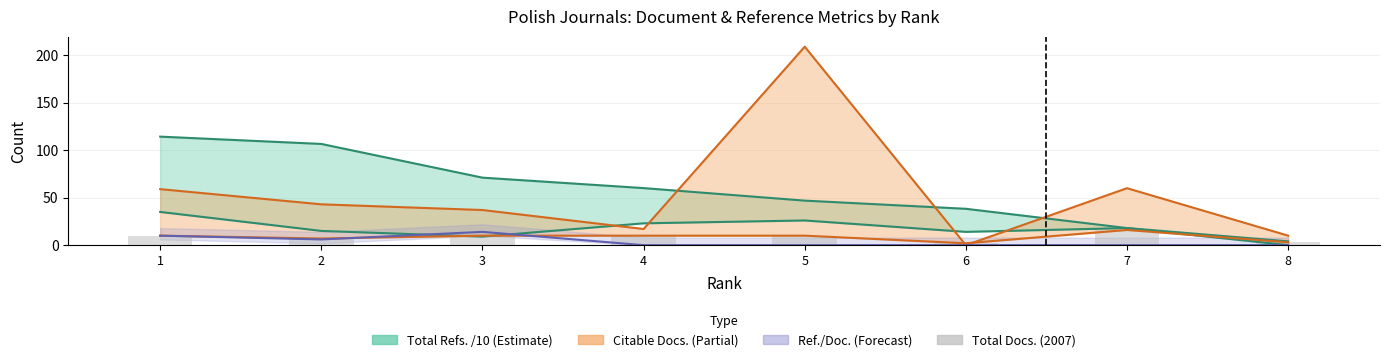

What is the average value of the Total Refs. /10 series?

56.9